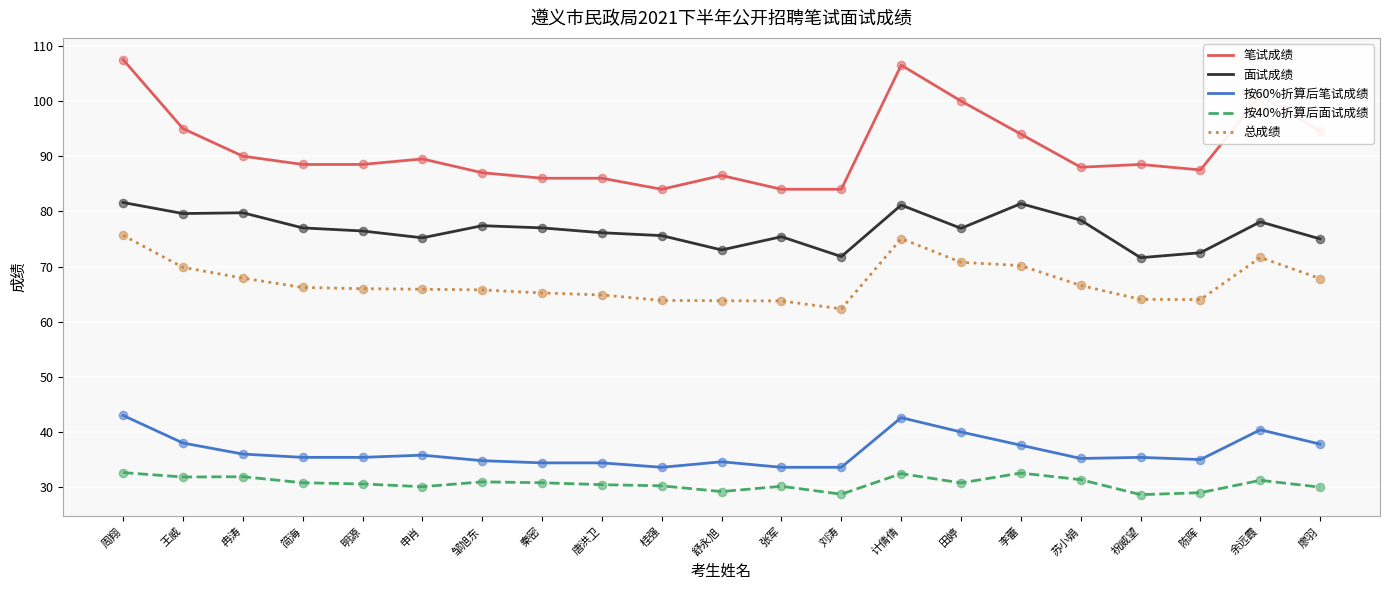

What is the difference between the highest and lowest values at 廖羽?

64.5